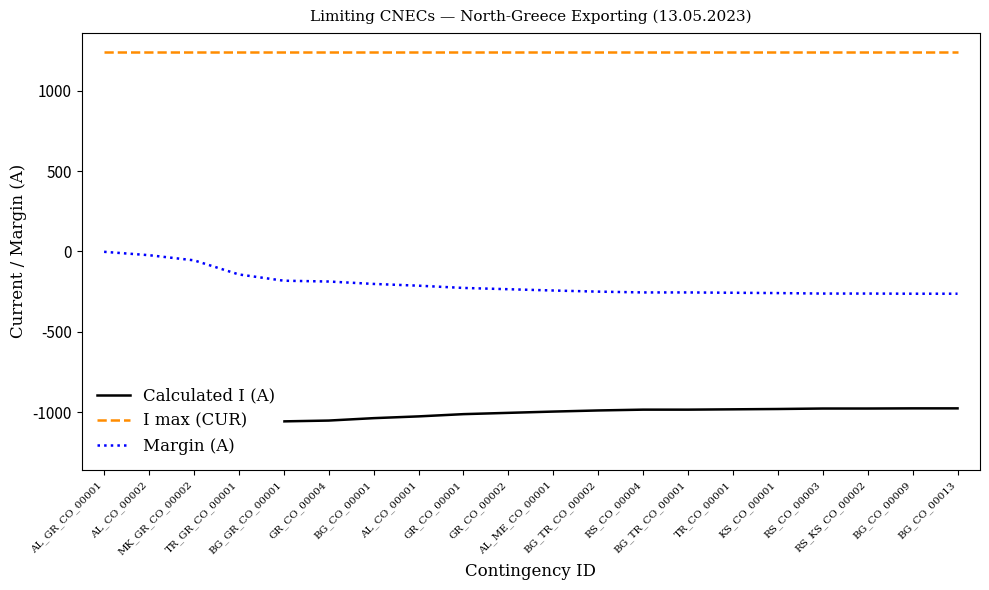

What is the value of the Margin (A) point at the 10th from the left?

-235